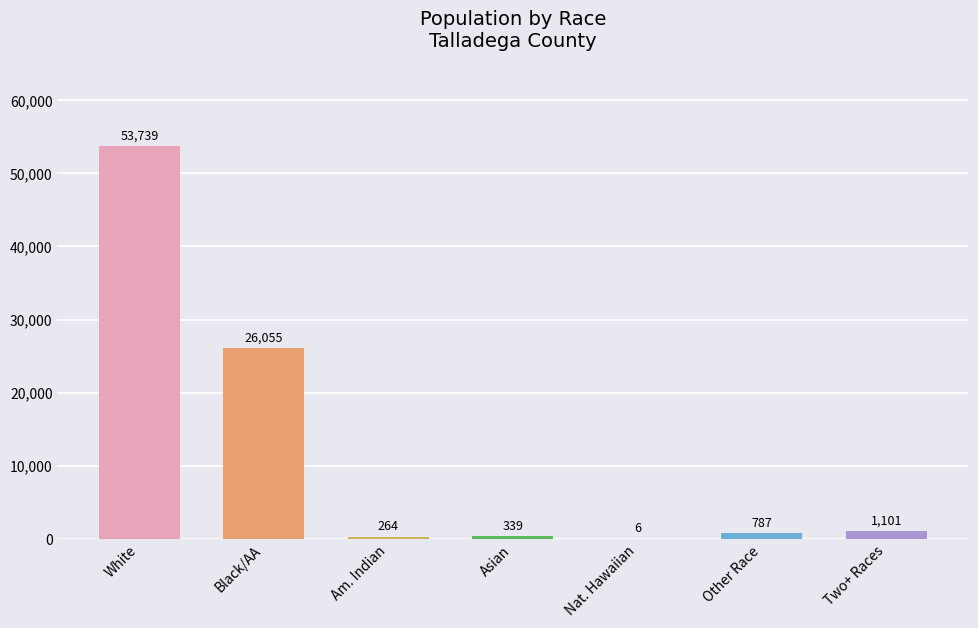

What is the change in value from White to Two+ Races?

-52638